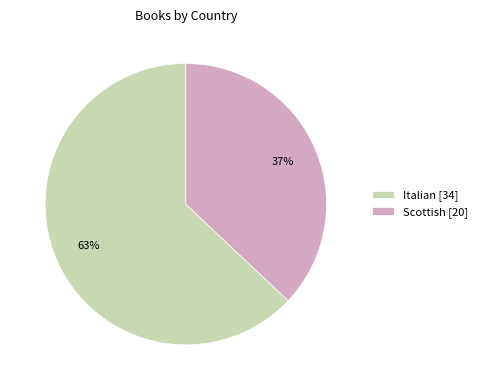

Which slice is the largest?

Italian